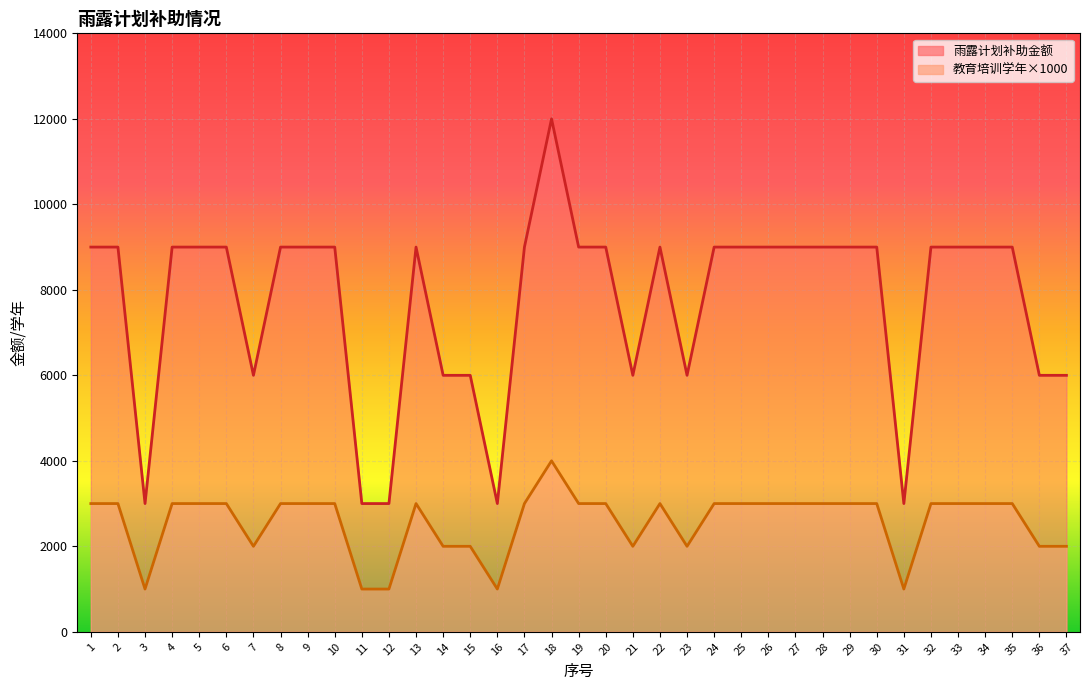

The 雨露计划补助金额 series shows 6000 at 7. True or false?

True